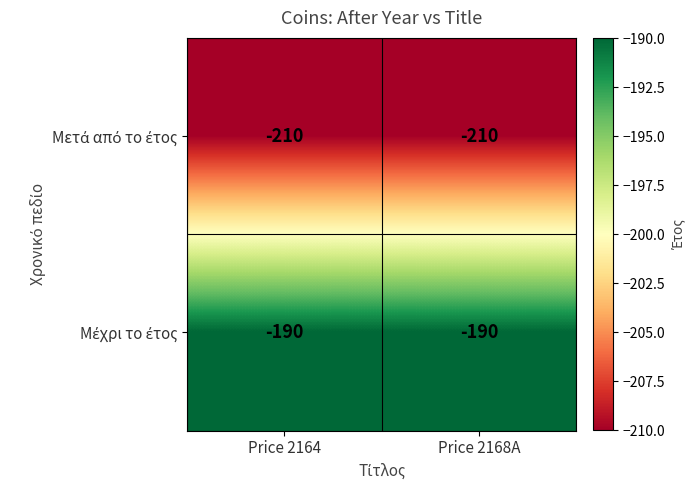

What is the smallest value displayed?

-210